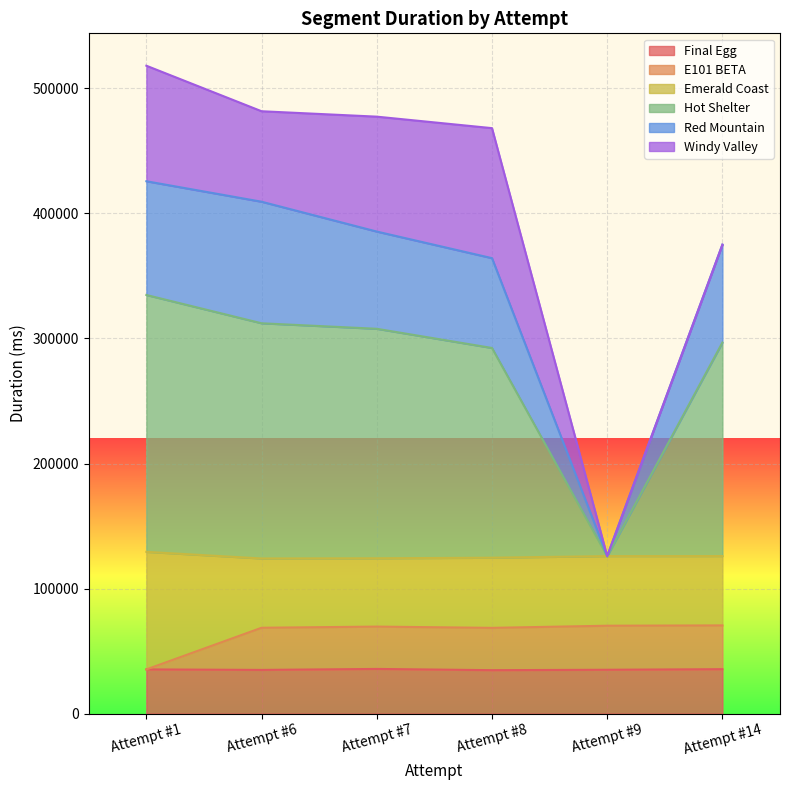

What is the highest value of the Final Egg series?

35691